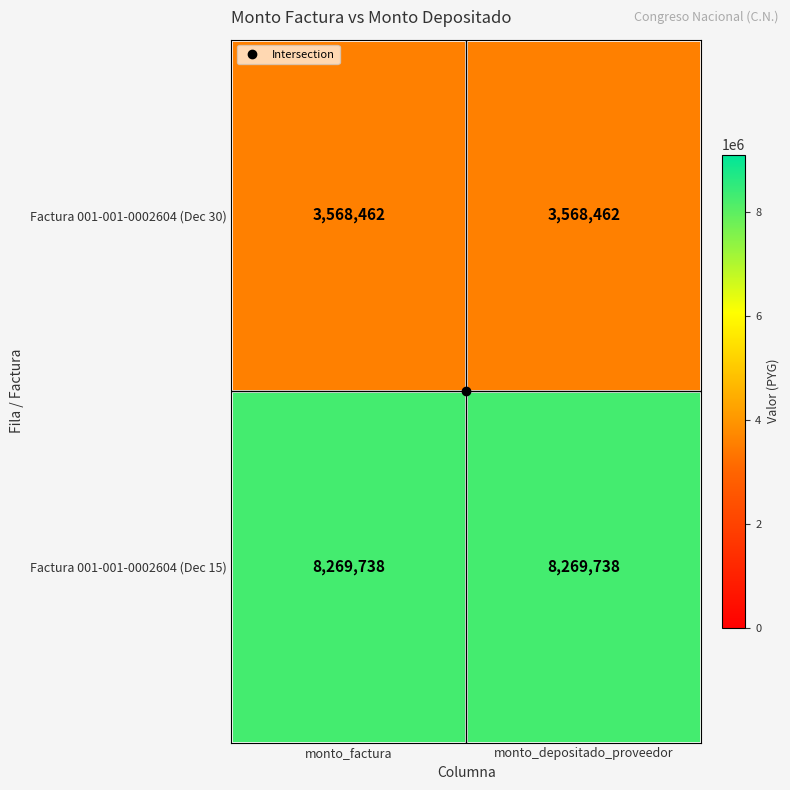

Rank the series by their maximum value, from highest to lowest.

Factura 001-001-0002604 (Dec 15), Factura 001-001-0002604 (Dec 30)